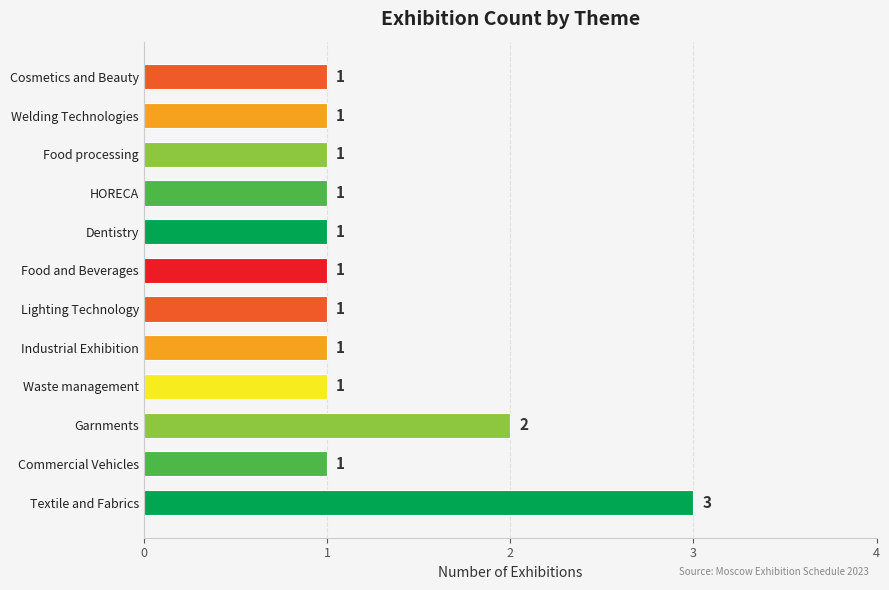

What is the maximum value shown in the chart?

3